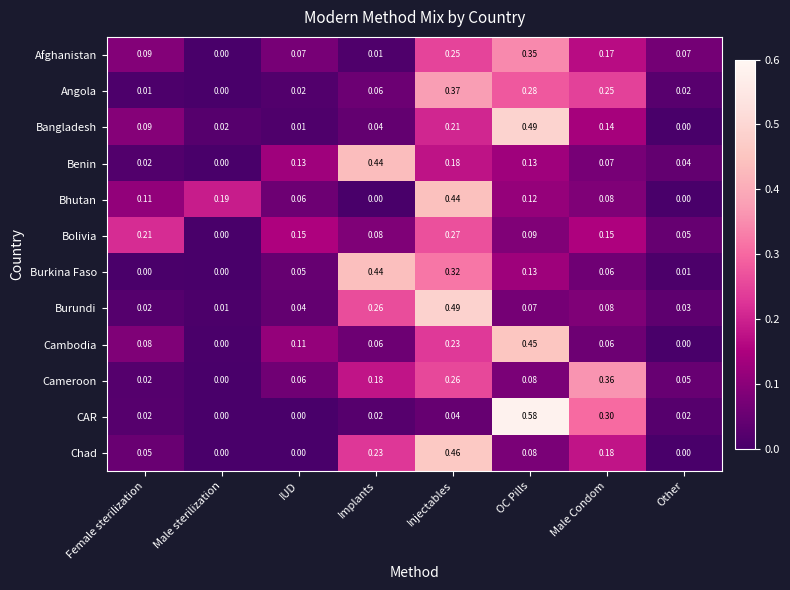

Which series has the widest spread of values?

CAR